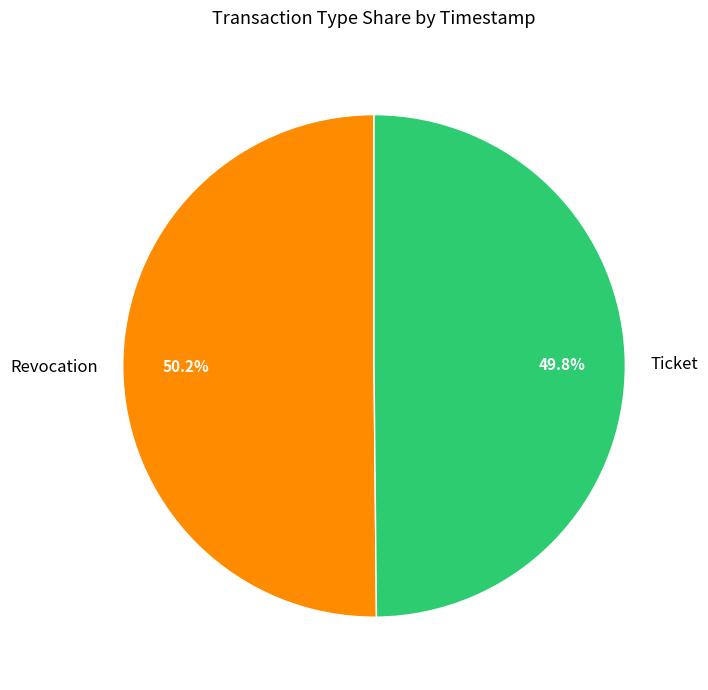

To the nearest percent, what percentage of the pie is Ticket?

50%